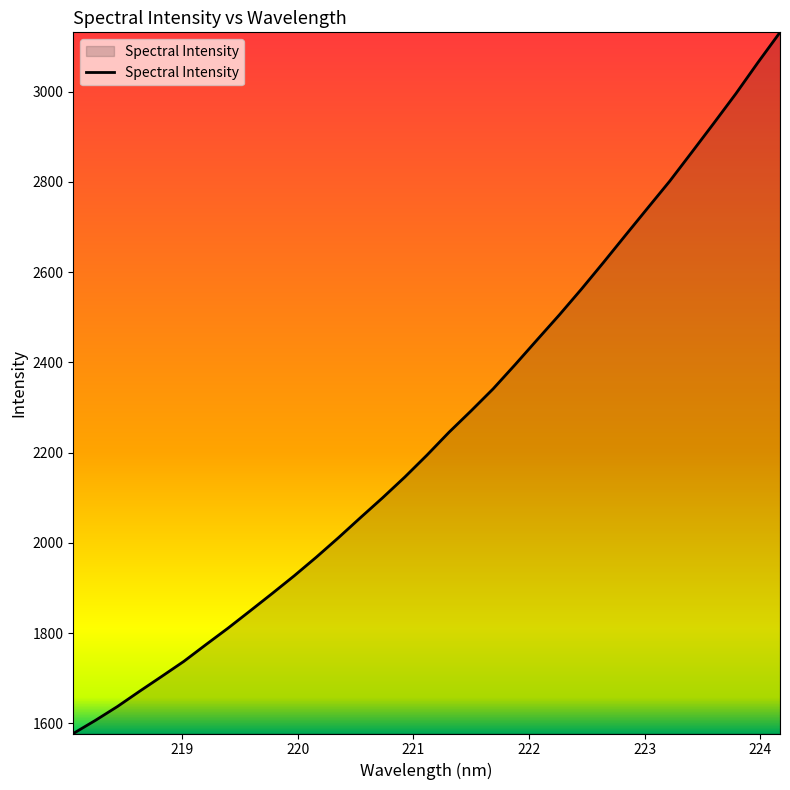

What is the maximum value shown in the chart?

3131.4